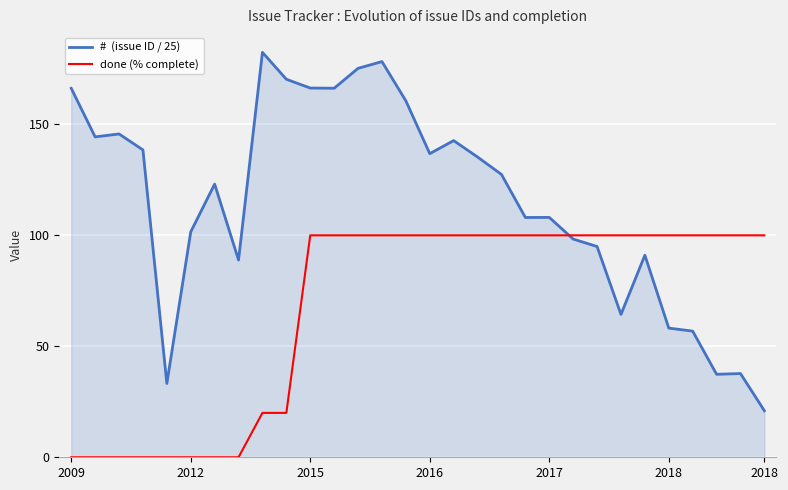

What is the maximum value shown in the chart?

182.4